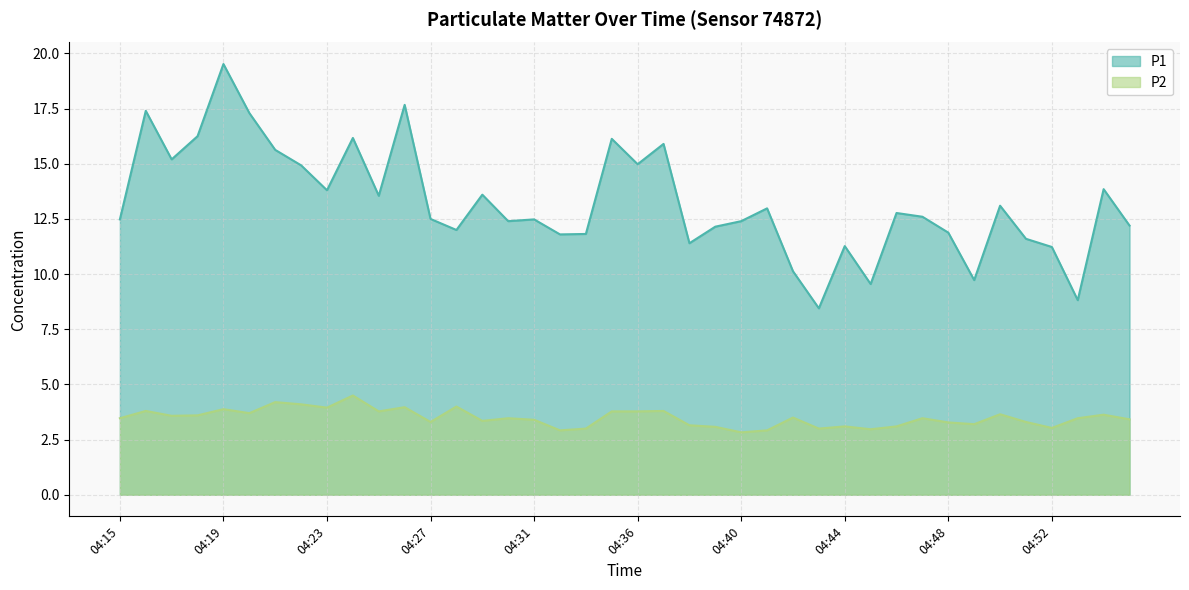

How many categories are shown in the chart?

40